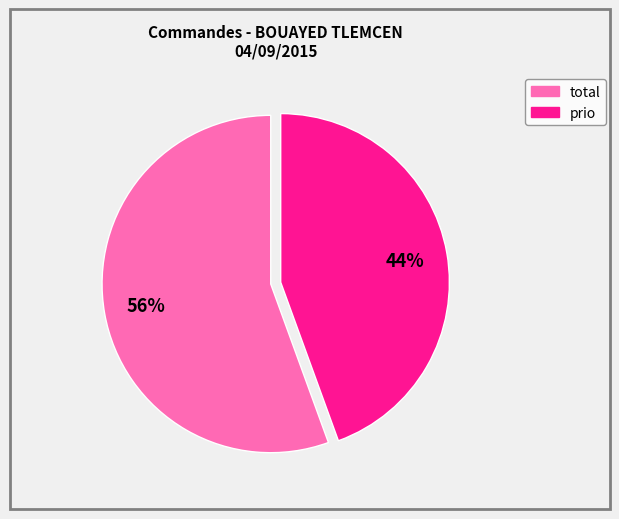

To the nearest percent, what is the average slice percentage?

50%